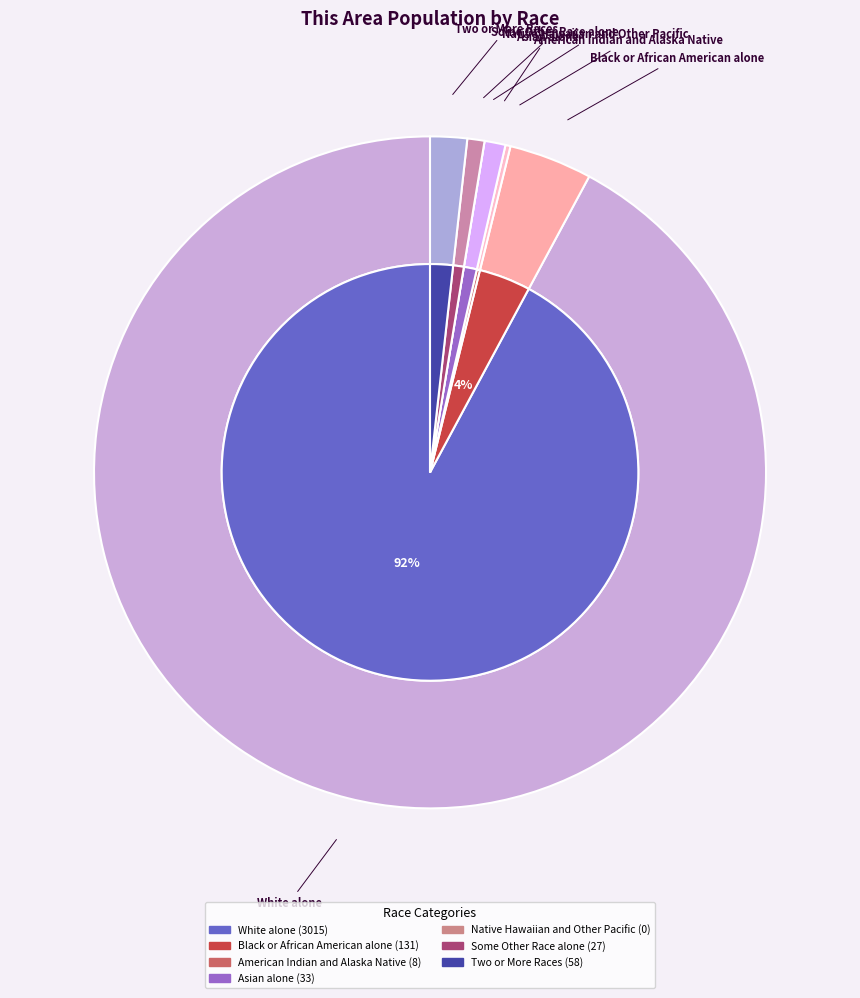

To the nearest percent, what is the difference between the largest and smallest slice percentages?

92%